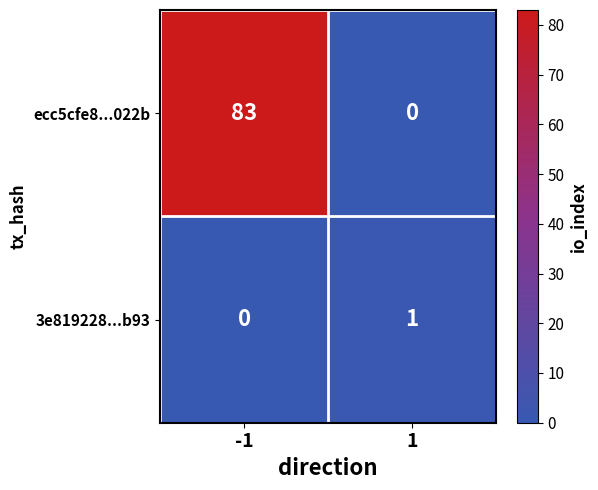

The value of 3e819228...b93 at 1 is 2. True or false?

False